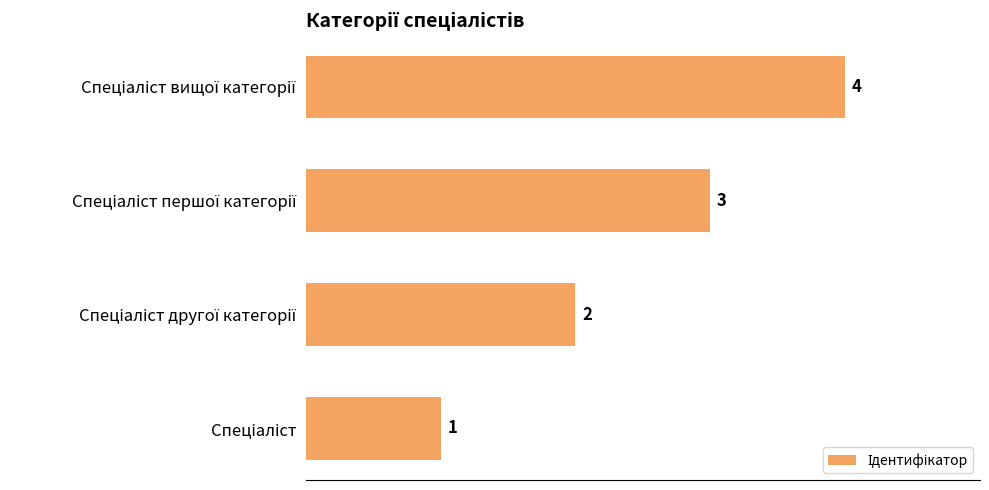

What is the maximum value shown in the chart?

4